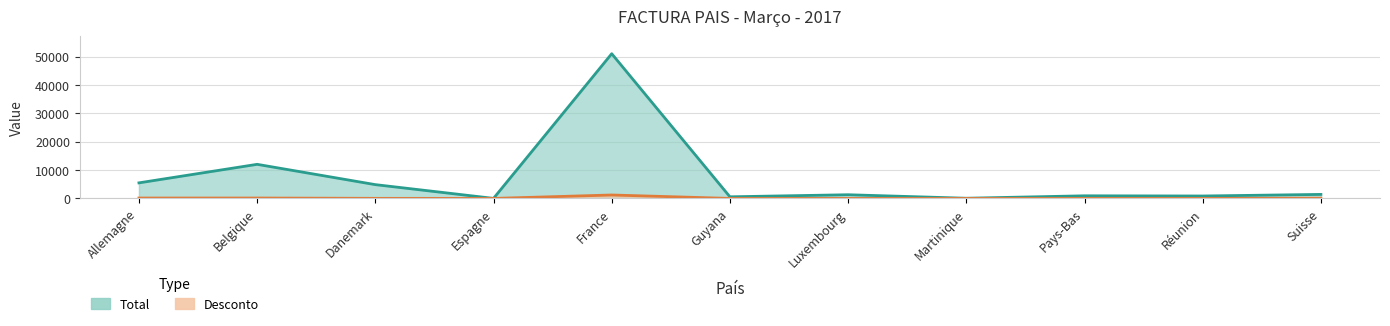

True or false: Total and Desconto intersect in this chart.

False